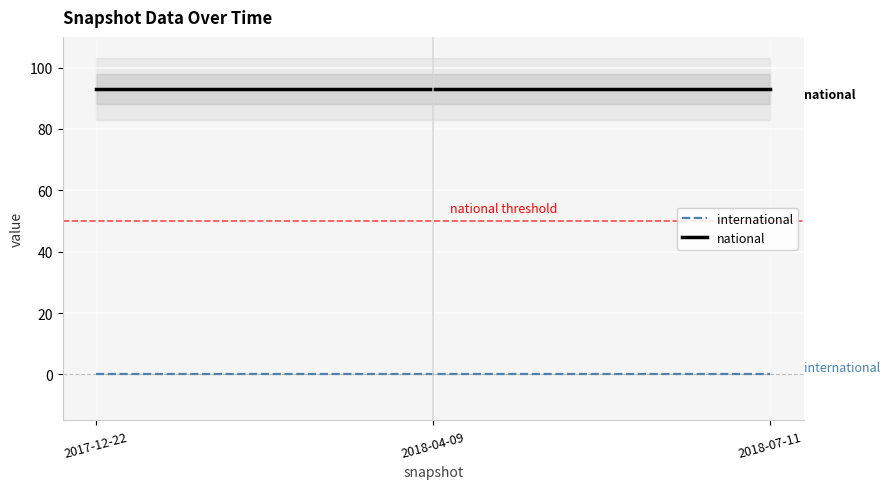

Which series changed the most between 2017-12-22 and 2018-04-09?

international